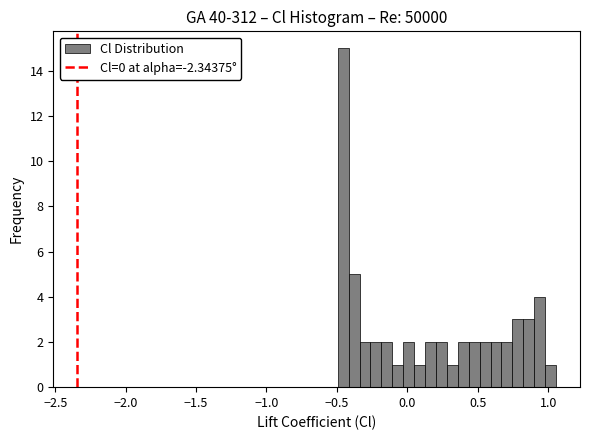

Read against the x-axis, roughly where is the centre of the tallest bar?

-0.45